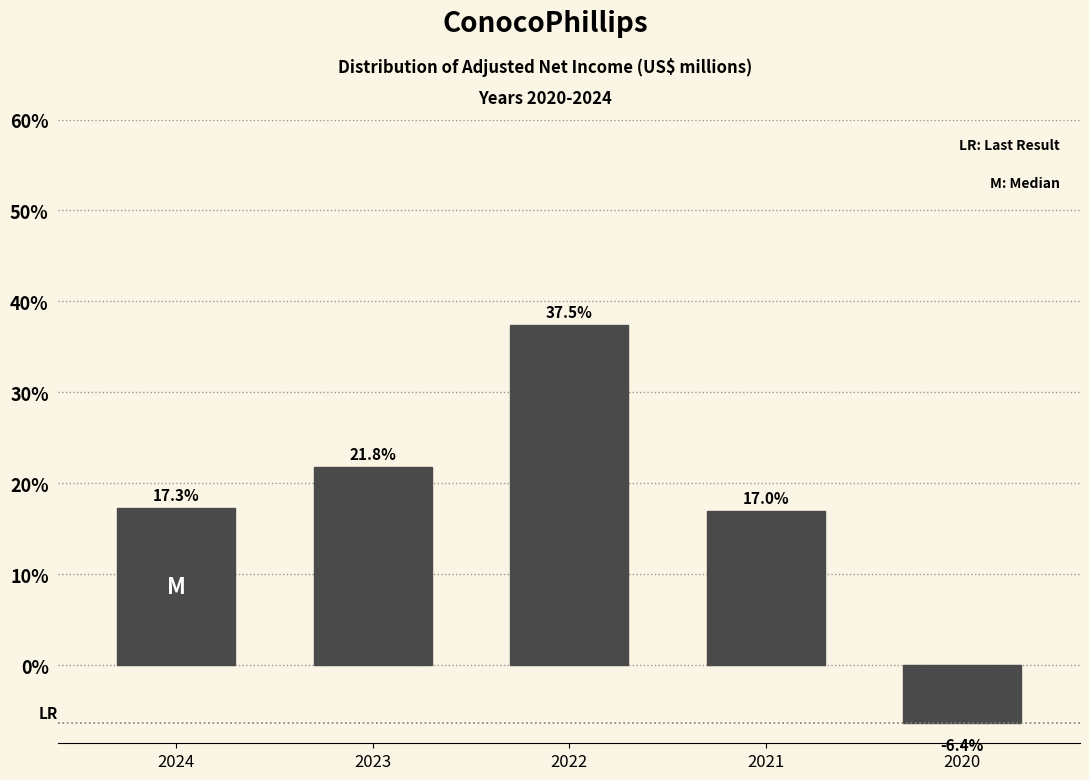

Reading left to right, extract all data points from this chart.

2024=17.3	2023=21.8	2022=37.5	2021=17.0	2020=-6.4